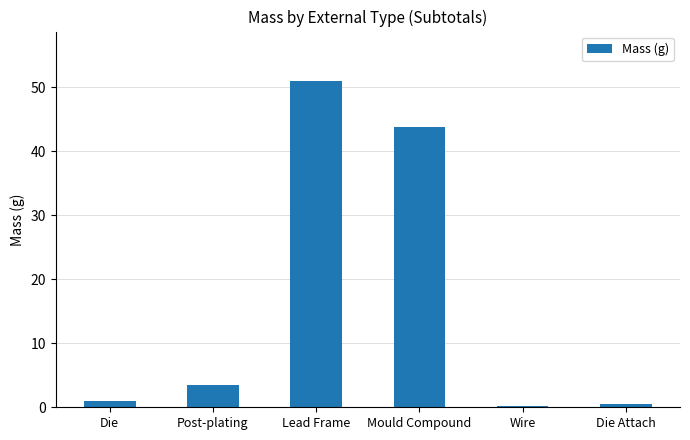

What is the difference between the maximum and second lowest values?

50.5